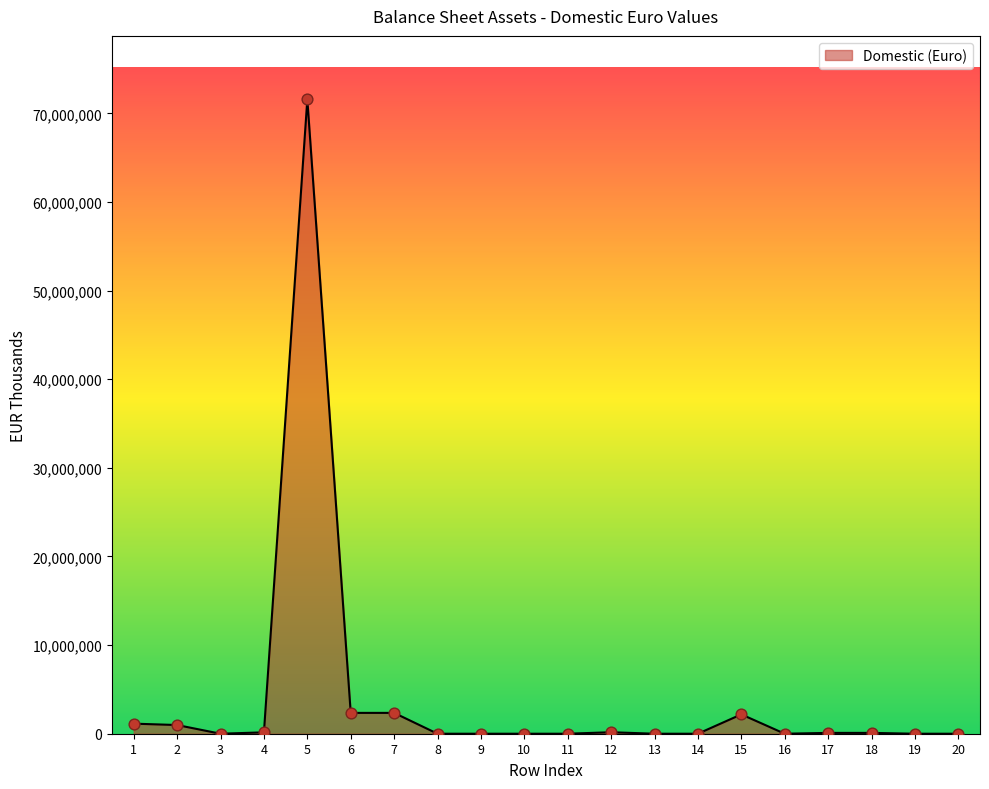

What is the change in value from 2 to 14?

-980564